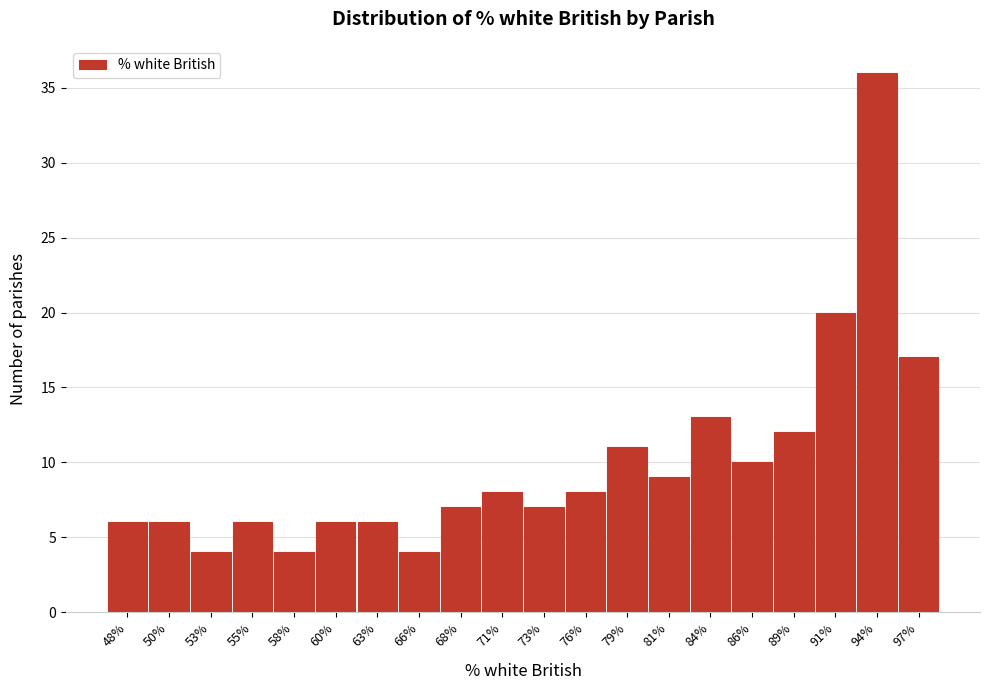

Reading left to right, list all the values displayed in this chart.

6	6	4	6	4	6	6	4	7	8	7	8	11	9	13	10	12	20	36	17